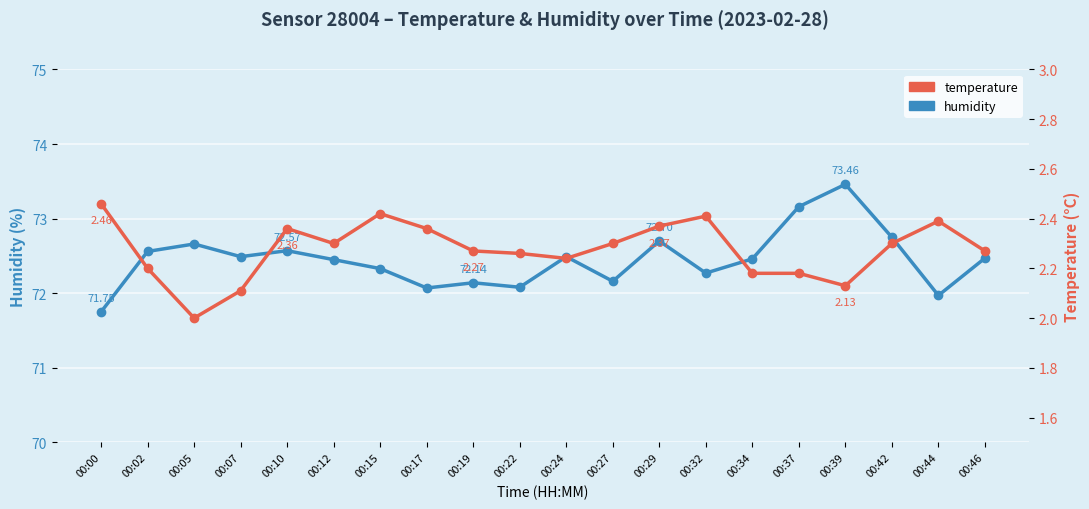

Count the number of data series in this chart.

2